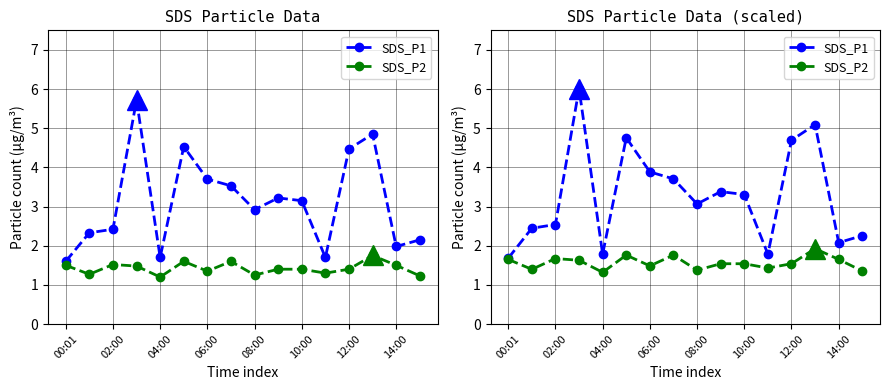

Reading right to left, transcribe all the data shown in this chart.

SDS_P1: 2.3	2.1	5.1	4.7	1.8	3.3	3.4	3.1	3.7	3.9	4.8	1.8	6.0	2.5	2.4	1.7
SDS_P2: 1.4	1.7	1.9	1.5	1.4	1.5	1.5	1.4	1.8	1.5	1.8	1.3	1.6	1.7	1.4	1.7